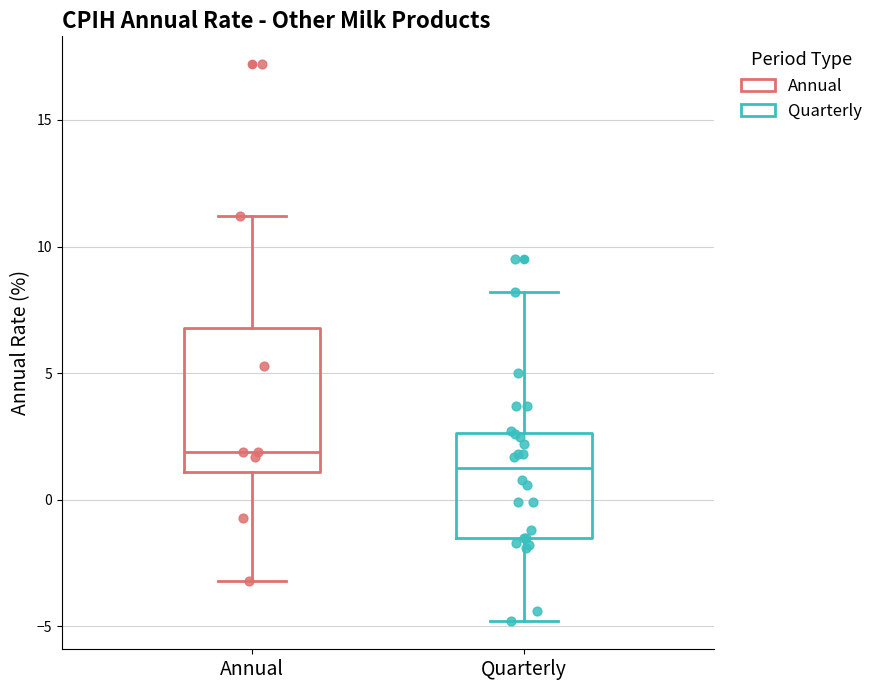

Reading left to right, read every box against the y-axis: the position of its median line, the range the box covers, and the ends of its whiskers. The values are not printed on the chart, so give them approximately, as read against the axis.

Annual: median 2.0, box 1.0 to 7.0, whiskers -3.0 to 11.0
Quarterly: median 1.5, box -1.5 to 2.5, whiskers -5.0 to 8.0